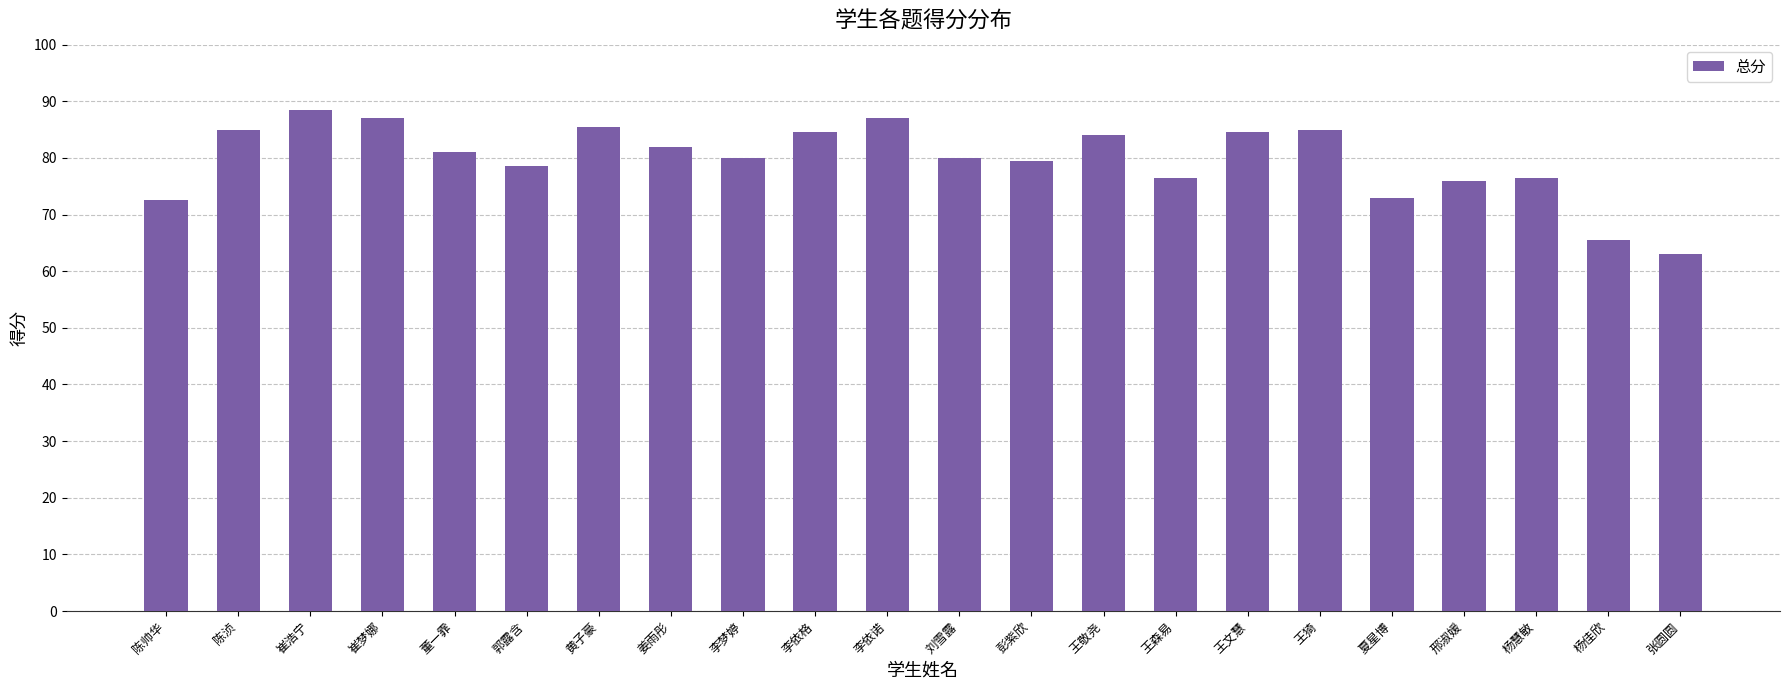

What is the greatest value displayed?

88.5